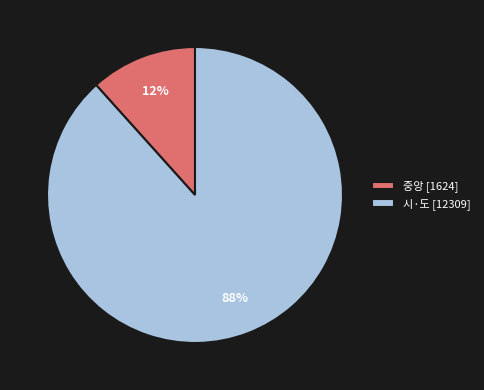

True or false: 중앙 [1624] accounts for 22% of the total.

False